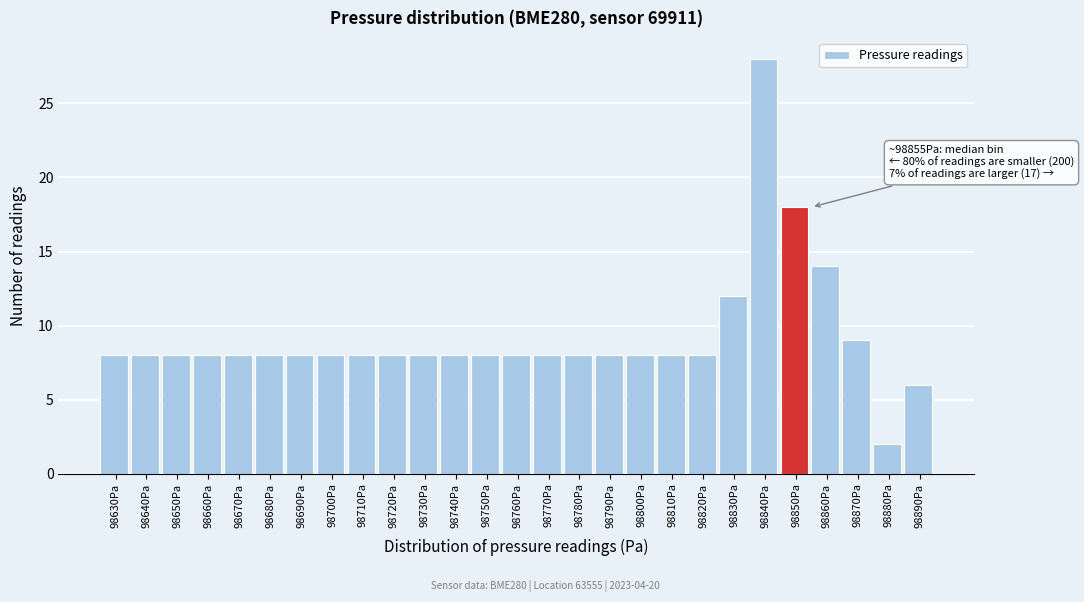

Reading left to right, transcribe all the data shown in this chart.

8	8	8	8	8	8	8	8	8	8	8	8	8	8	8	8	8	8	8	8	12	28	18	14	9	2	6